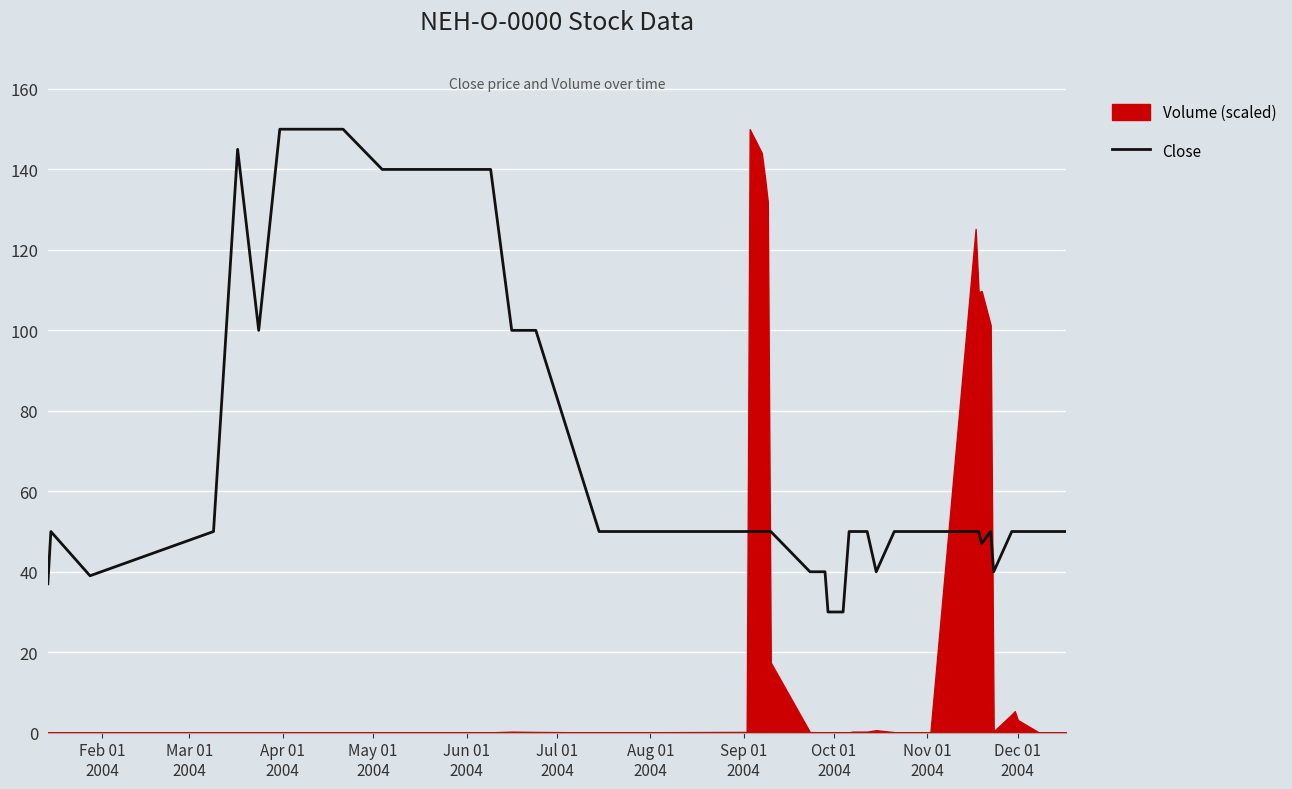

True or false: the data shows 33 at 30.

False